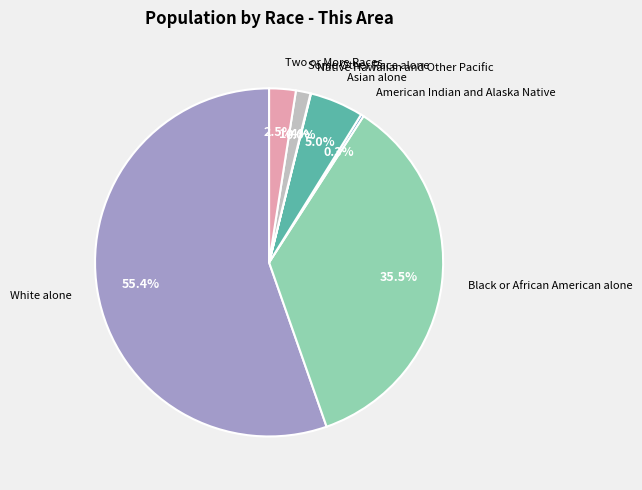

Does Two or More Races represent more than half of the total?

No